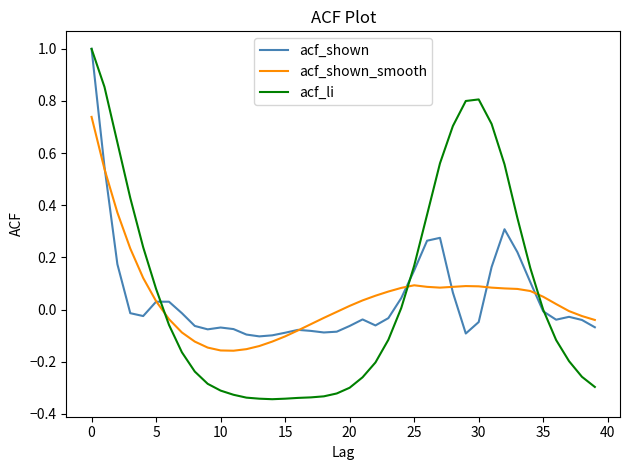

What is the greatest value displayed?

1.0